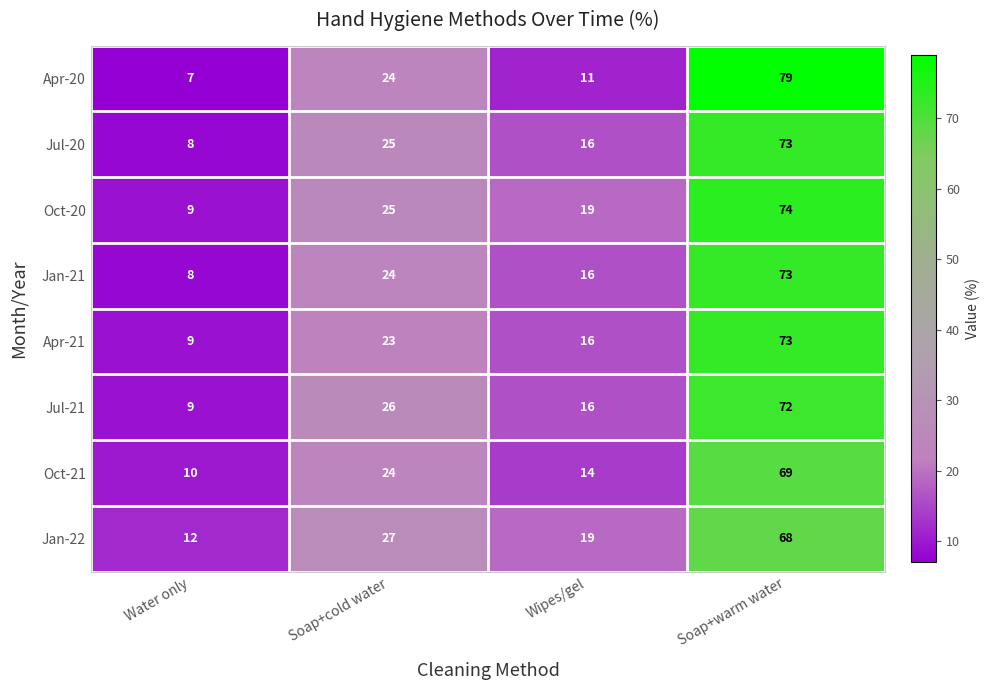

The Apr-20 series shows 7 at Water only. True or false?

True